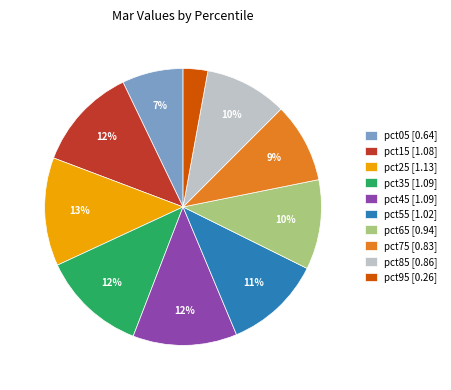

What percentage is the pct45 slice, to the nearest percent?

12%